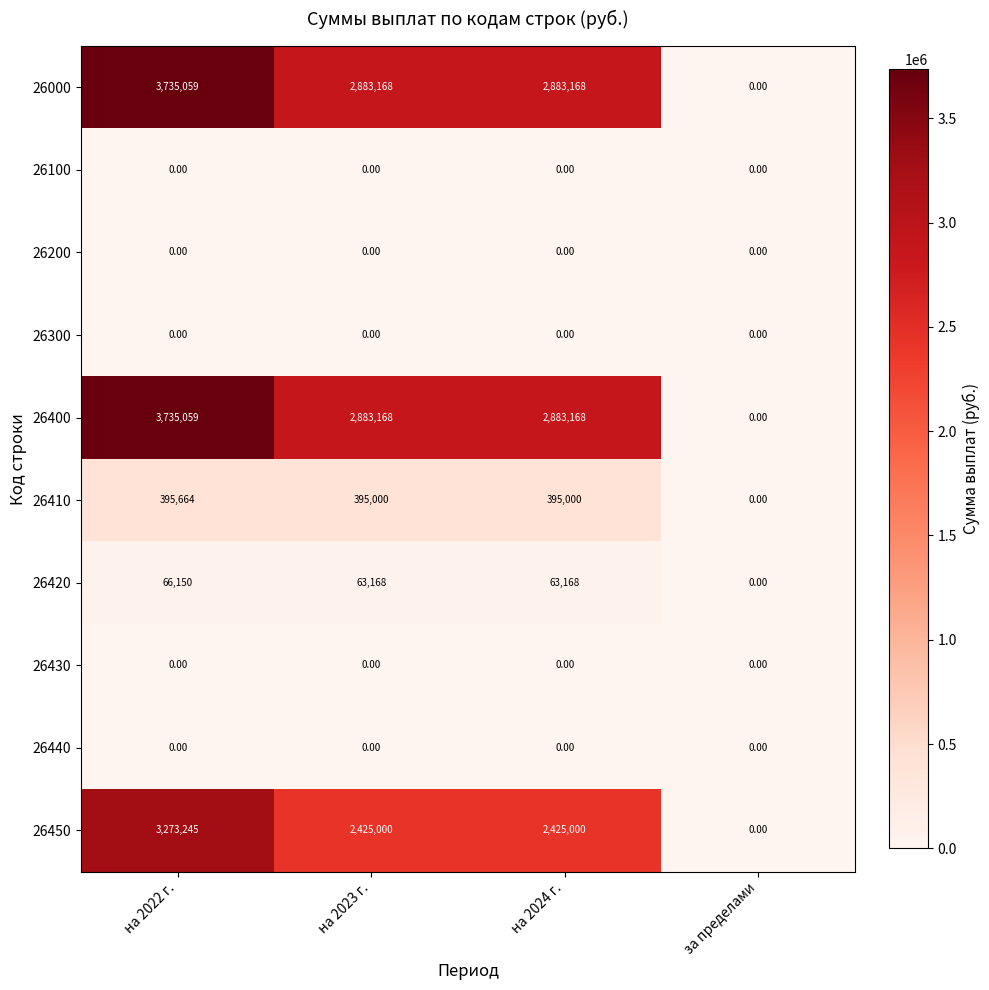

Is the value of 26420 at за пределами greater than the value of 26450 at на 2023 г.?

No